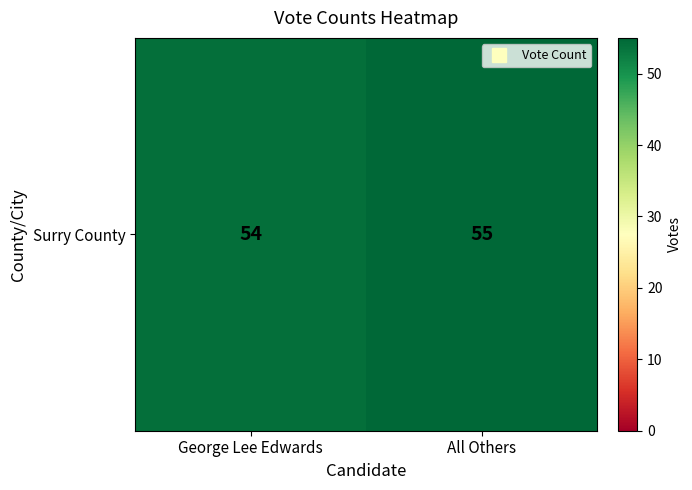

How many series are shown in this chart?

1